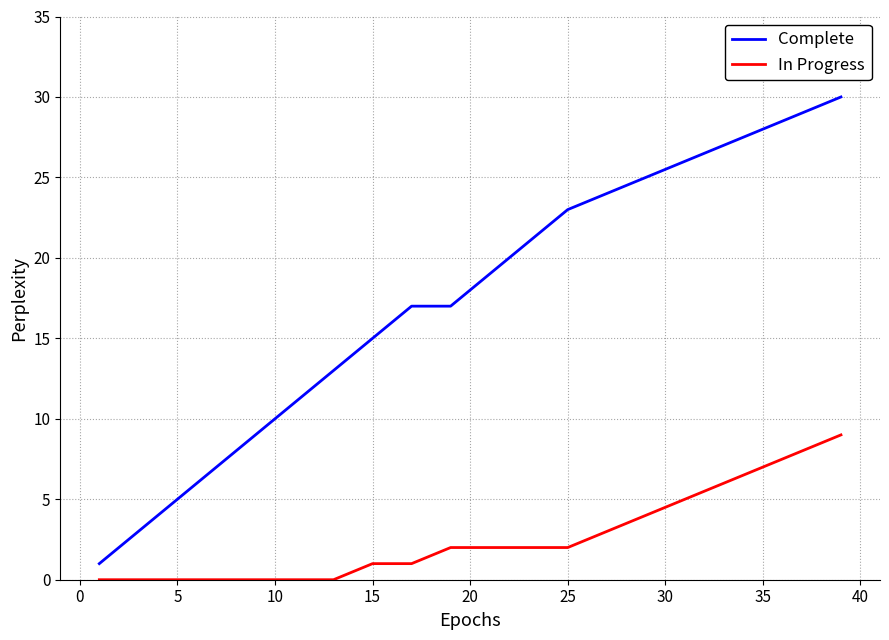

Rank the series by their average value, from highest to lowest.

Complete, In Progress